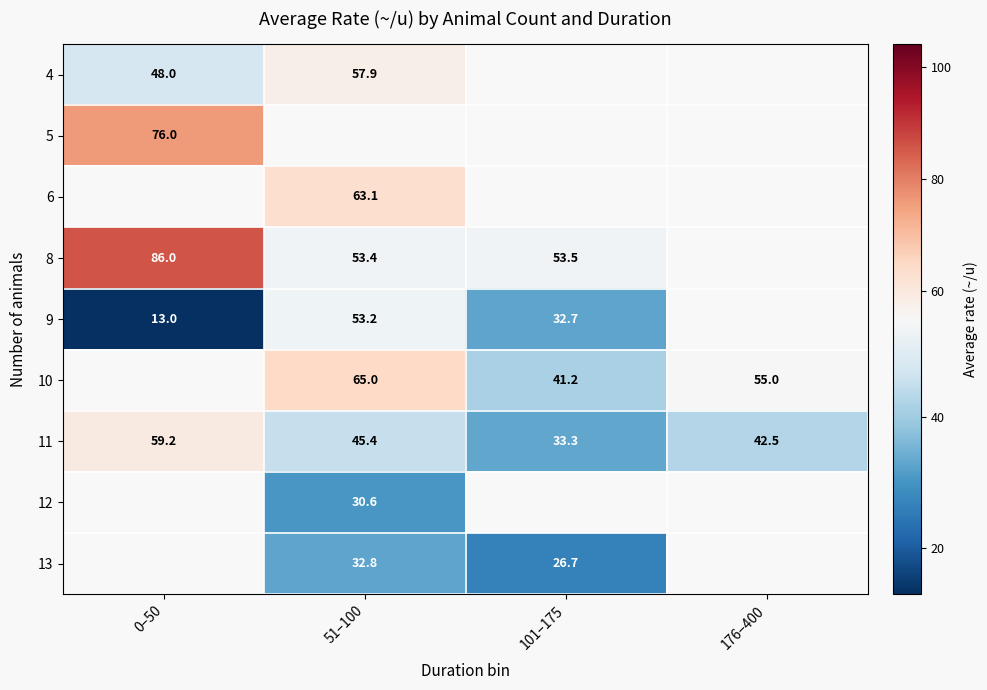

At which label does 11 reach its peak?

0–50